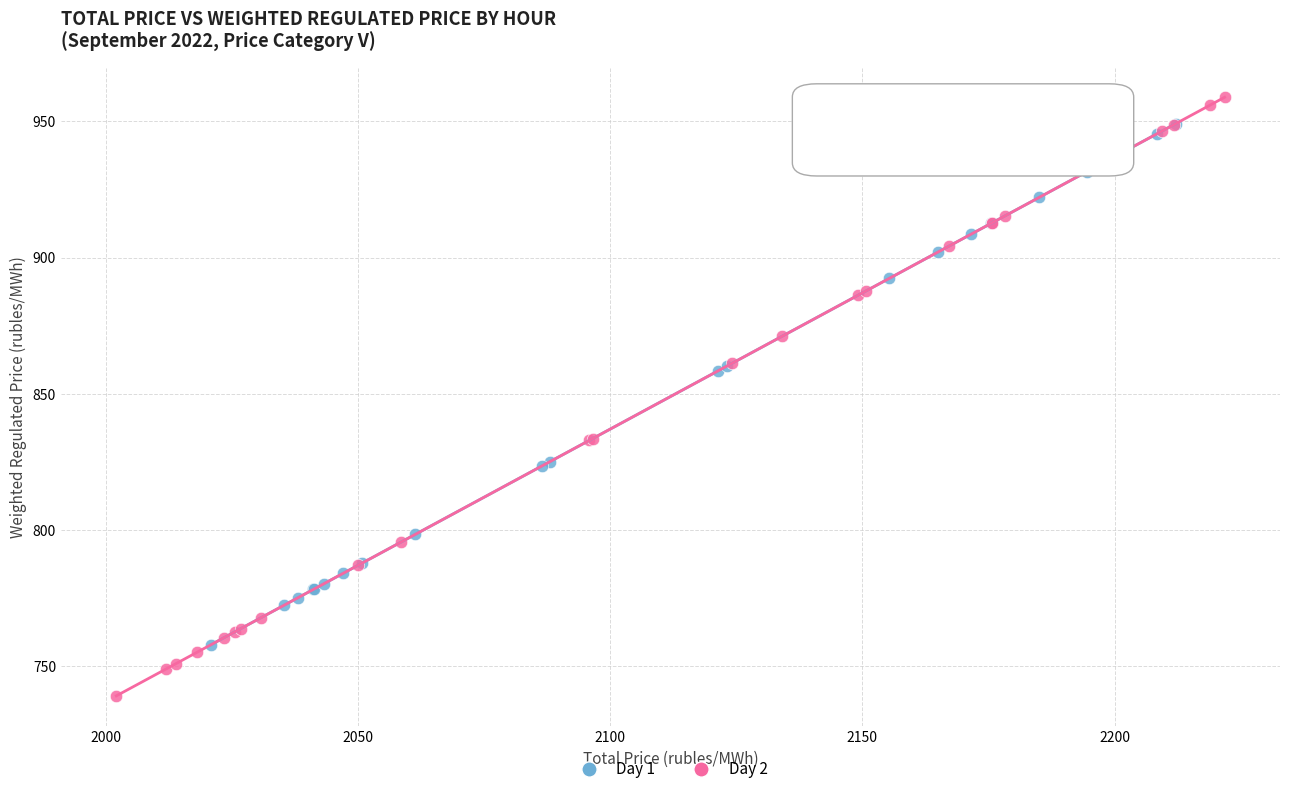

What are all the series names shown in the legend?

Day 1, Day 2